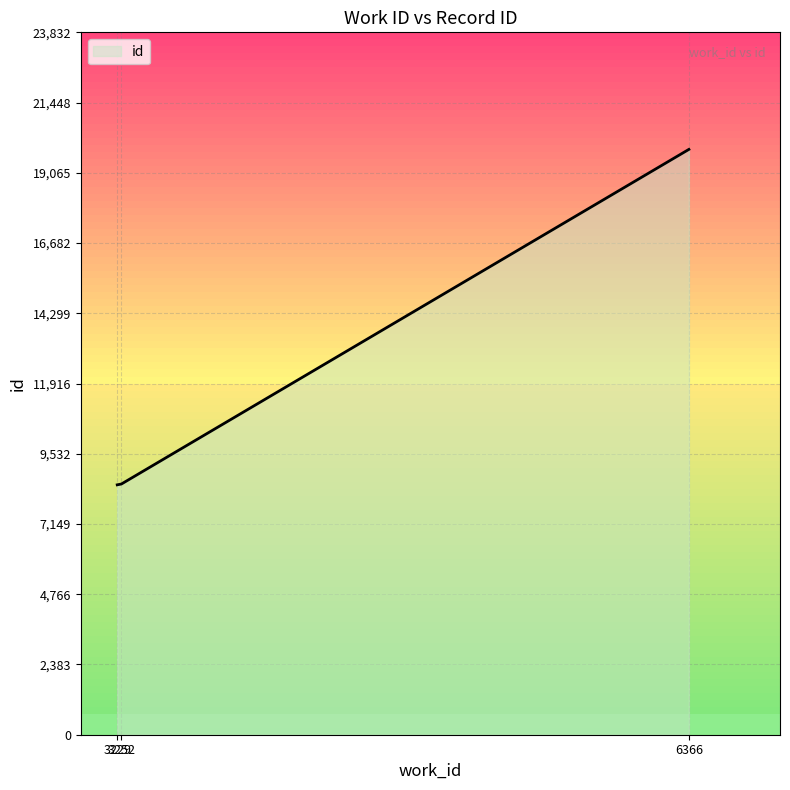

How many lines are shown in the chart?

1